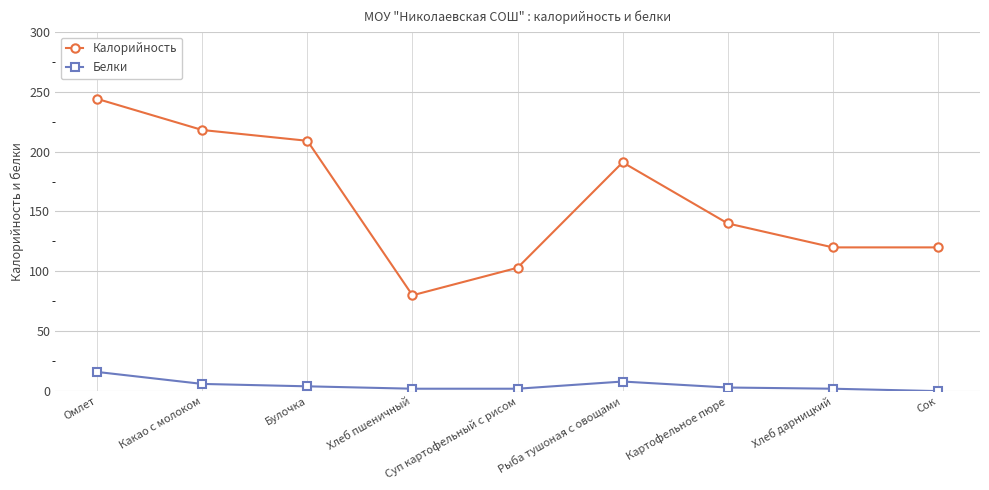

Rank the series by their average value, from lowest to highest.

Белки, Калорийность